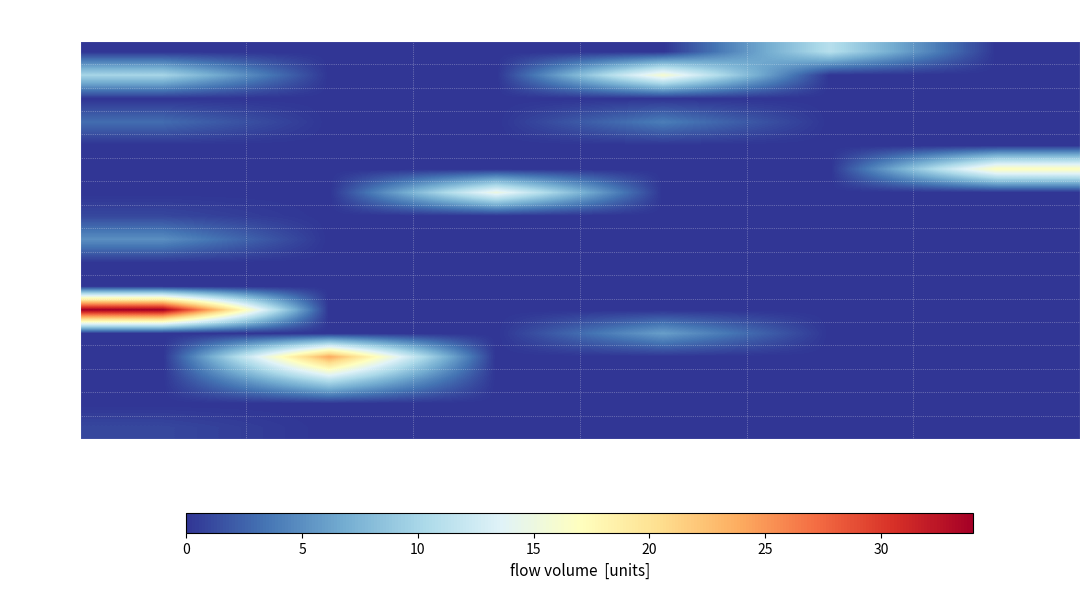

What is the difference between the highest and lowest values at 001c?

16